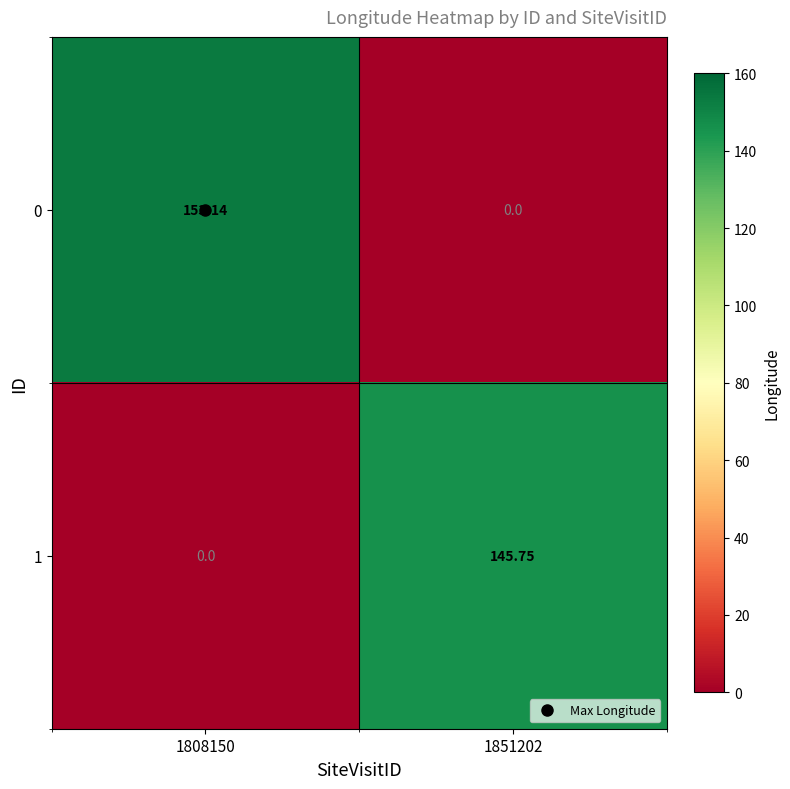

Which series has the largest range (max minus min)?

0